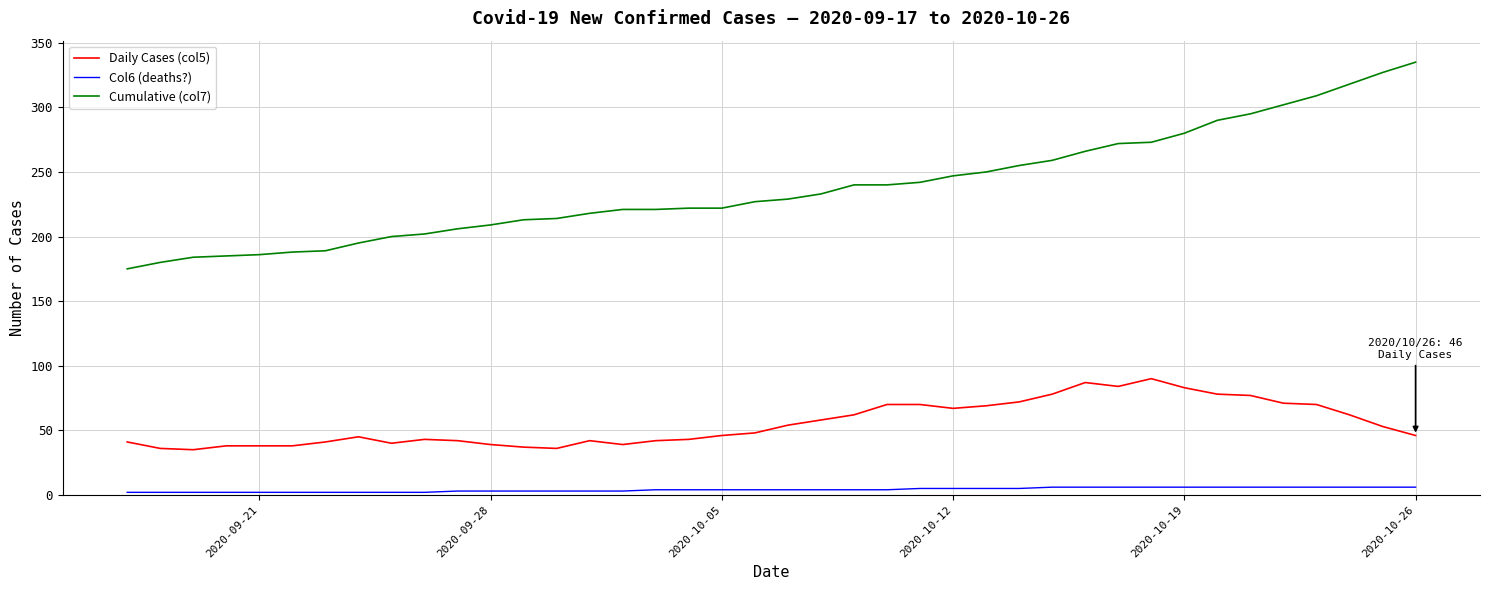

List the series in order of their overall mean, lowest first.

Col6 (deaths?), Daily Cases (col5), Cumulative (col7)